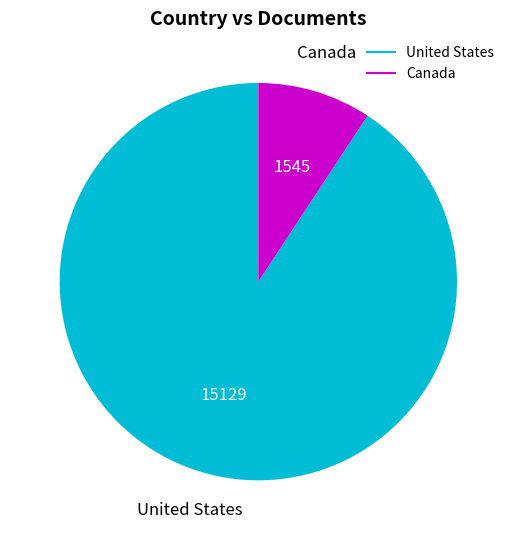

How many segments does this pie chart have?

2